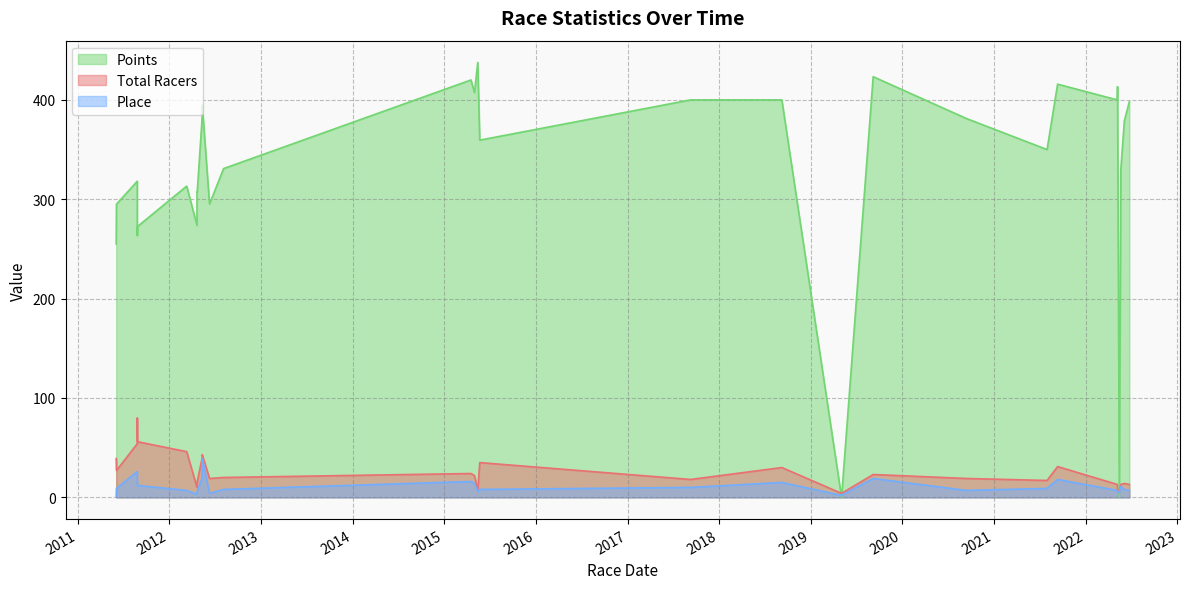

What is the highest value of the Points series?

437.7